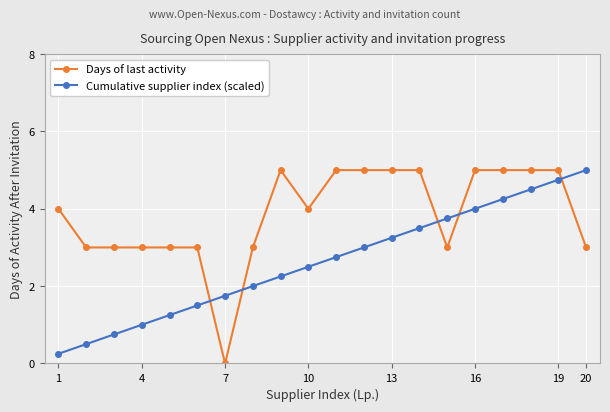

Which series has the largest total across all categories?

Days of last activity